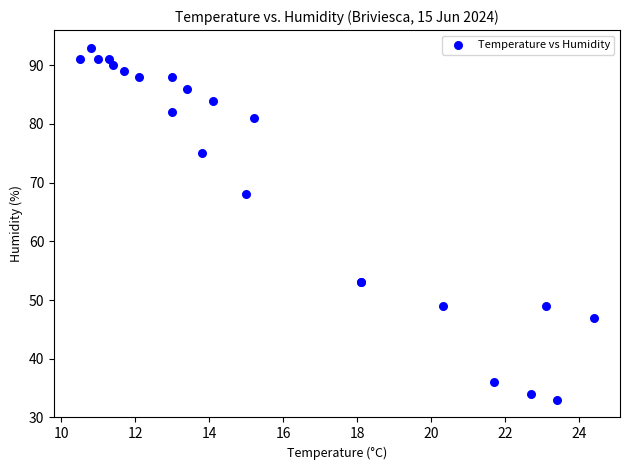

What Y value in the scatter plot is closest to 63?

68